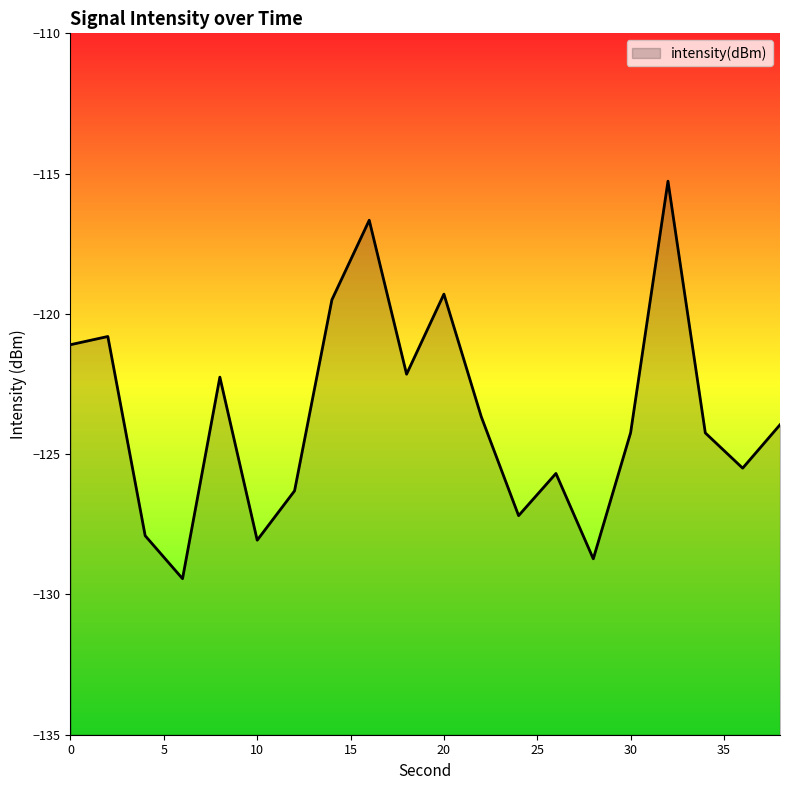

How many distinct data groups are displayed?

1